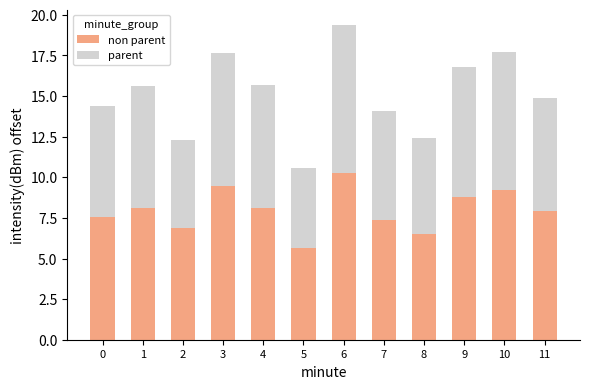

At which category is the sum across all series the highest?

6